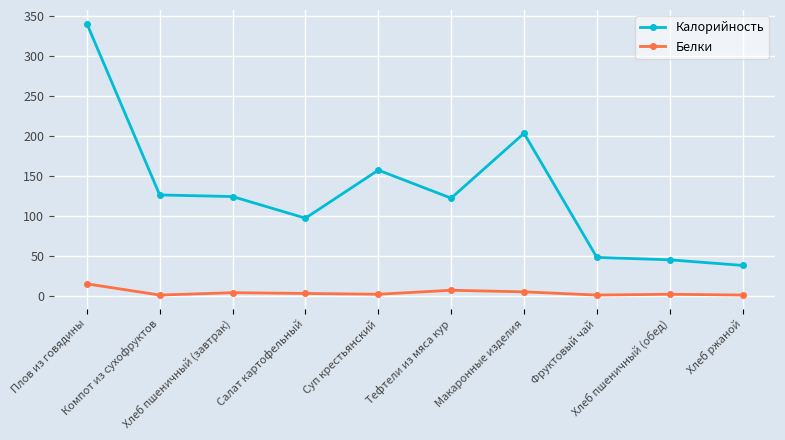

Which series has the largest total across all categories?

Калорийность